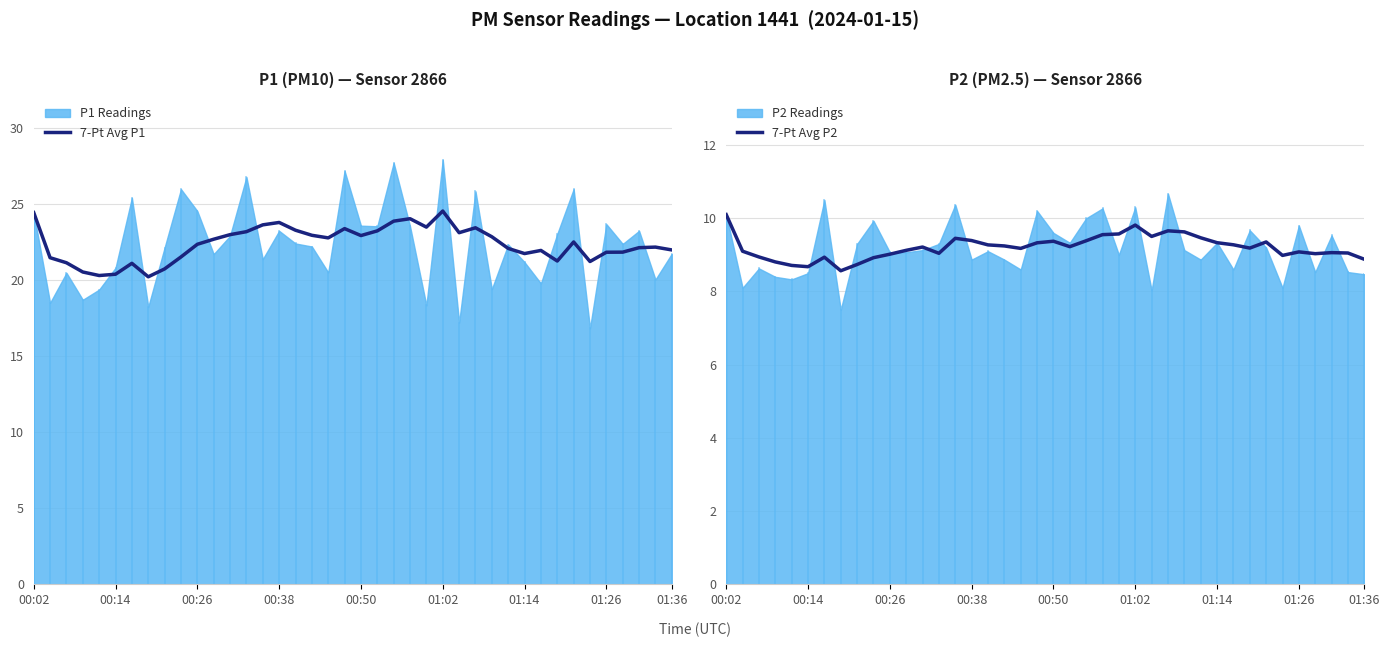

How many values in the 7-Pt Avg P2 series are below 9?

10